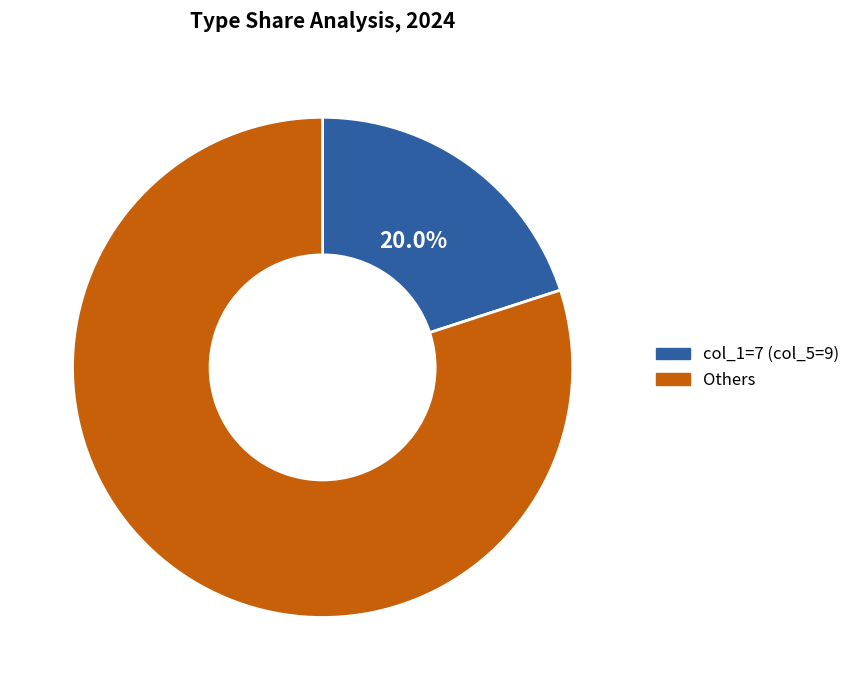

Is there any slice that represents more than half of the pie?

Yes